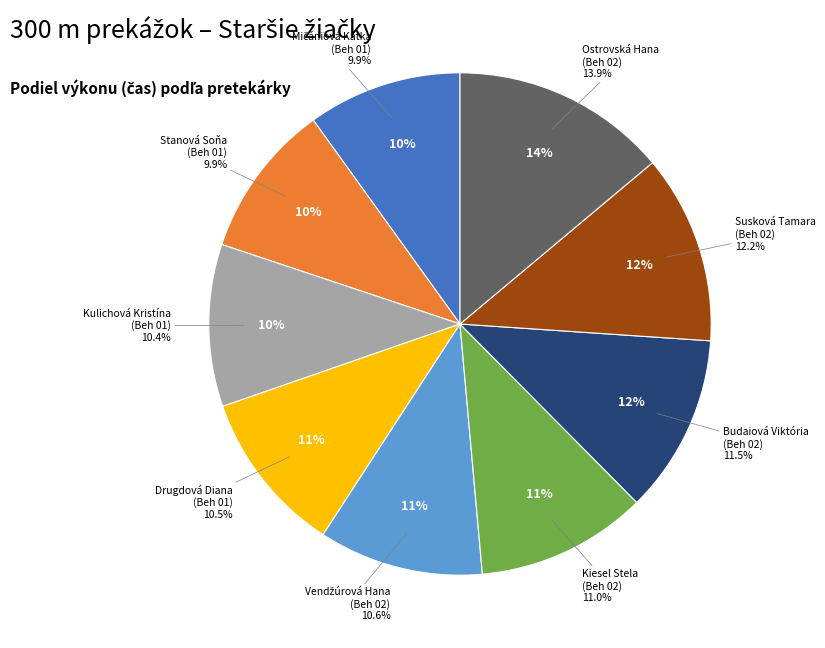

Rank the categories by value from highest to lowest.

Ostrovská Hana, Susková Tamara, Budaiová Viktória, Kiesel Stela, Vendžúrová Hana, Drugdová Diana, Kulichová Kristína, Stanová Soňa, Mičániová Katka